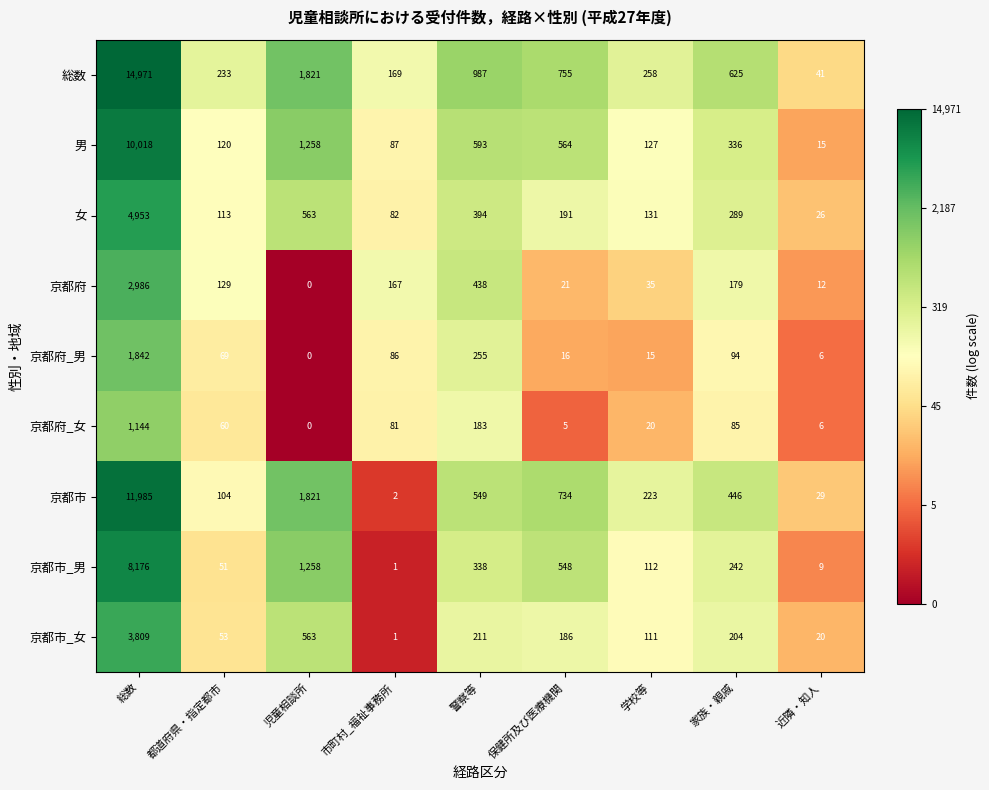

The 女 series shows 3252 at 総数. True or false?

False